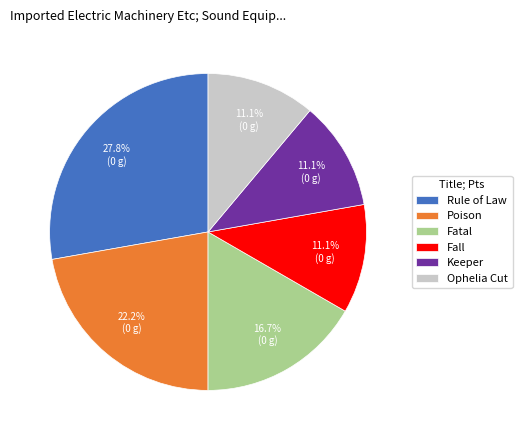

What percentage is the Fall slice, to the nearest percent?

11%